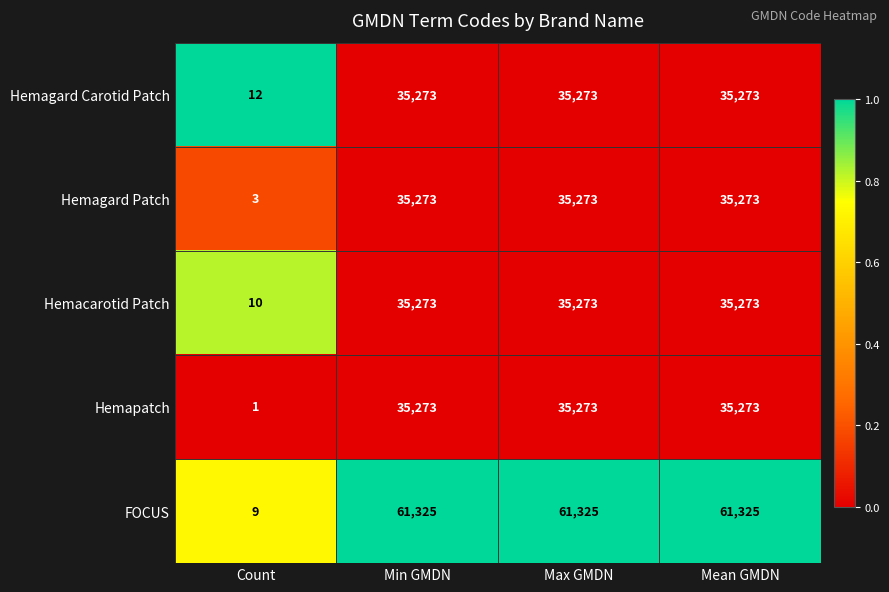

Which series has the largest total across all categories?

FOCUS